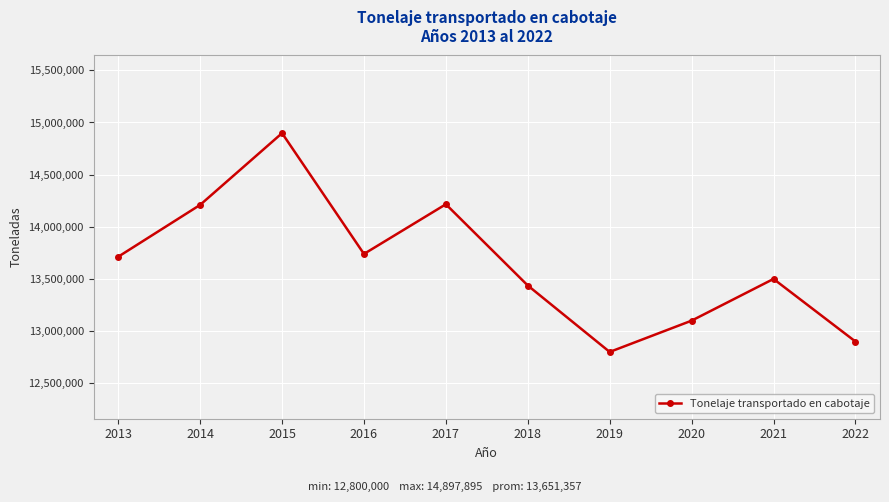

What is the sum of all values?

136513566